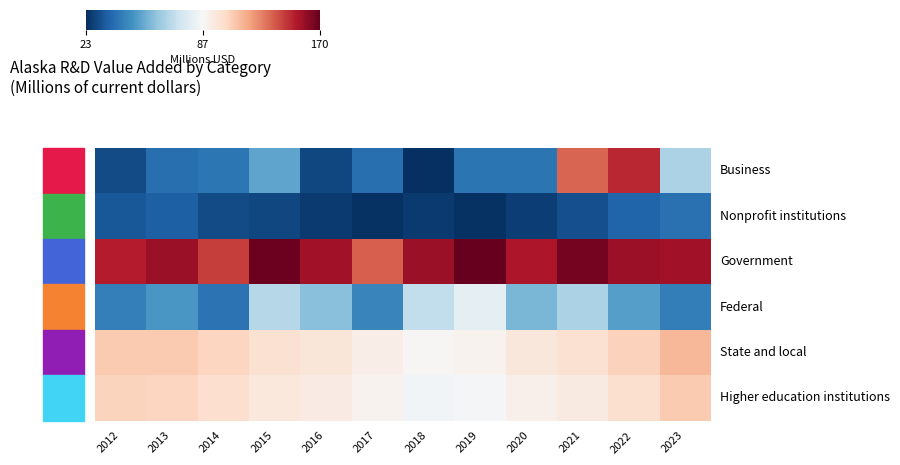

What is the total value across all series at 2014?

460.3